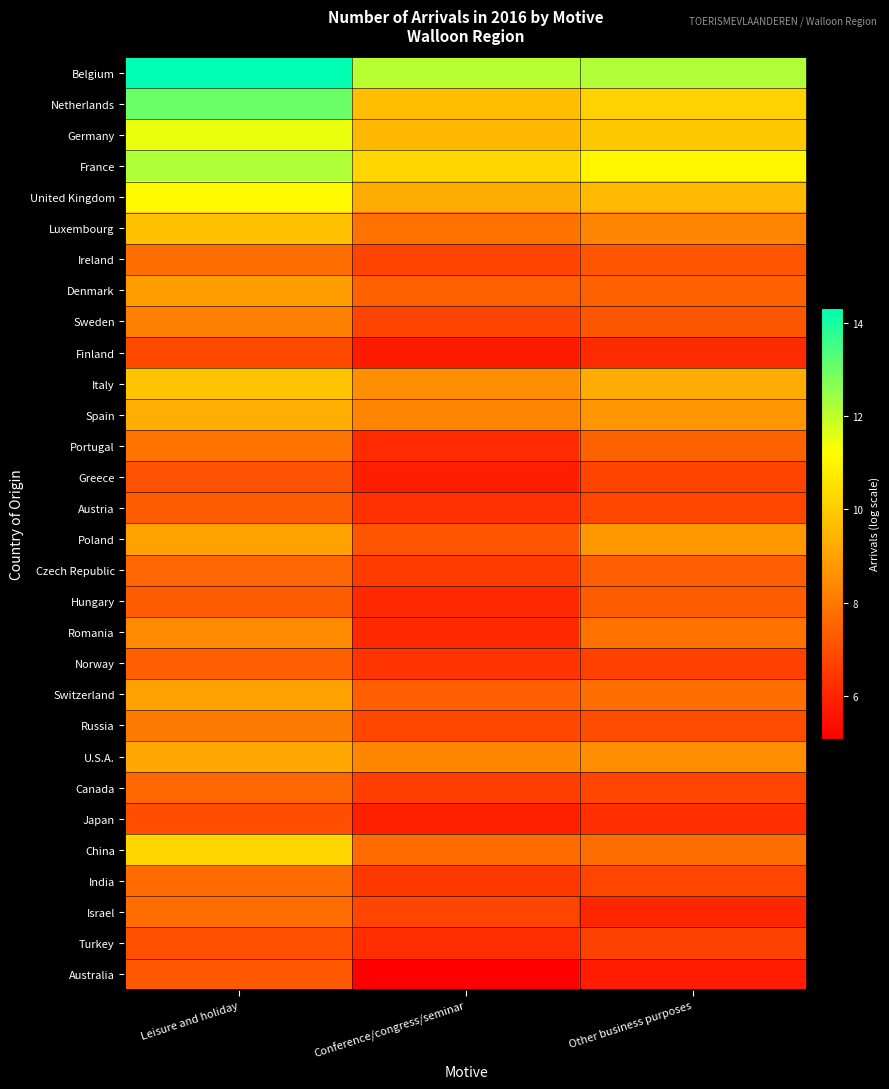

Reading left to right, transcribe all the data shown in this chart.

Belgium: Leisure and holiday=14.3	Conference/congress/seminar=12.1	Other business purposes=12.2
Netherlands: Leisure and holiday=13.0	Conference/congress/seminar=9.7	Other business purposes=10.1
Germany: Leisure and holiday=11.5	Conference/congress/seminar=9.5	Other business purposes=9.9
France: Leisure and holiday=12.2	Conference/congress/seminar=10.3	Other business purposes=11.0
United Kingdom: Leisure and holiday=11.1	Conference/congress/seminar=9.2	Other business purposes=9.6
Luxembourg: Leisure and holiday=9.8	Conference/congress/seminar=7.8	Other business purposes=8.3
Ireland: Leisure and holiday=7.8	Conference/congress/seminar=6.7	Other business purposes=7.2
Denmark: Leisure and holiday=8.9	Conference/congress/seminar=7.4	Other business purposes=7.4
Sweden: Leisure and holiday=8.1	Conference/congress/seminar=6.7	Other business purposes=7.2
Finland: Leisure and holiday=6.9	Conference/congress/seminar=5.8	Other business purposes=6.1
Italy: Leisure and holiday=9.8	Conference/congress/seminar=8.5	Other business purposes=9.3
Spain: Leisure and holiday=9.3	Conference/congress/seminar=8.3	Other business purposes=8.7
Portugal: Leisure and holiday=7.9	Conference/congress/seminar=6.1	Other business purposes=7.5
Greece: Leisure and holiday=7.1	Conference/congress/seminar=5.8	Other business purposes=6.7
Austria: Leisure and holiday=7.3	Conference/congress/seminar=6.3	Other business purposes=6.8
Poland: Leisure and holiday=9.0	Conference/congress/seminar=7.1	Other business purposes=8.8
Czech Republic: Leisure and holiday=7.5	Conference/congress/seminar=6.5	Other business purposes=7.4
Hungary: Leisure and holiday=7.3	Conference/congress/seminar=6.1	Other business purposes=7.3
Romania: Leisure and holiday=8.4	Conference/congress/seminar=6.1	Other business purposes=7.9
Norway: Leisure and holiday=7.4	Conference/congress/seminar=6.4	Other business purposes=6.6
Switzerland: Leisure and holiday=9.0	Conference/congress/seminar=7.4	Other business purposes=7.8
Russia: Leisure and holiday=8.0	Conference/congress/seminar=6.8	Other business purposes=7.0
U.S.A.: Leisure and holiday=9.1	Conference/congress/seminar=8.4	Other business purposes=8.5
Canada: Leisure and holiday=7.6	Conference/congress/seminar=6.6	Other business purposes=6.8
Japan: Leisure and holiday=7.0	Conference/congress/seminar=5.9	Other business purposes=6.2
China: Leisure and holiday=10.3	Conference/congress/seminar=7.7	Other business purposes=7.8
India: Leisure and holiday=7.7	Conference/congress/seminar=6.5	Other business purposes=6.8
Israel: Leisure and holiday=7.7	Conference/congress/seminar=6.8	Other business purposes=6.0
Turkey: Leisure and holiday=7.0	Conference/congress/seminar=6.2	Other business purposes=6.7
Australia: Leisure and holiday=7.2	Conference/congress/seminar=5.1	Other business purposes=5.8